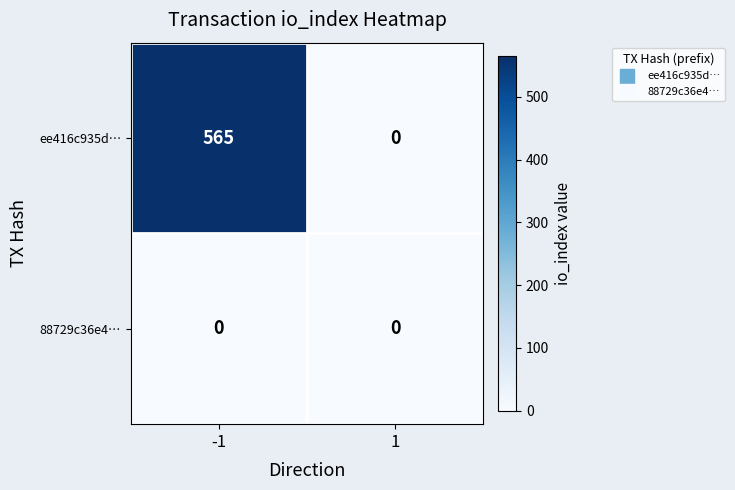

Is it true that 88729c36e4… equals 0 at -1?

True